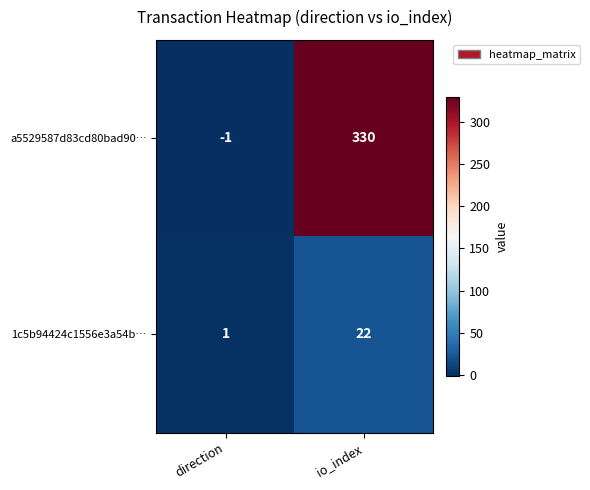

How many distinct data groups are displayed?

2